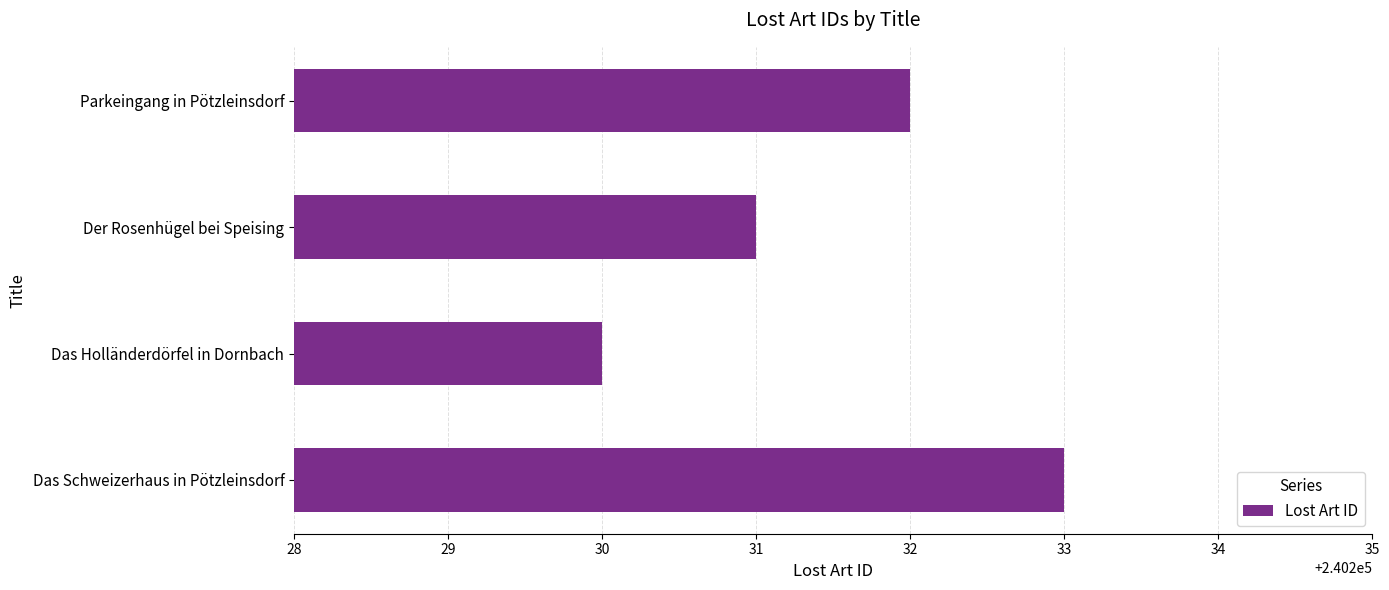

What is the average value?

240232